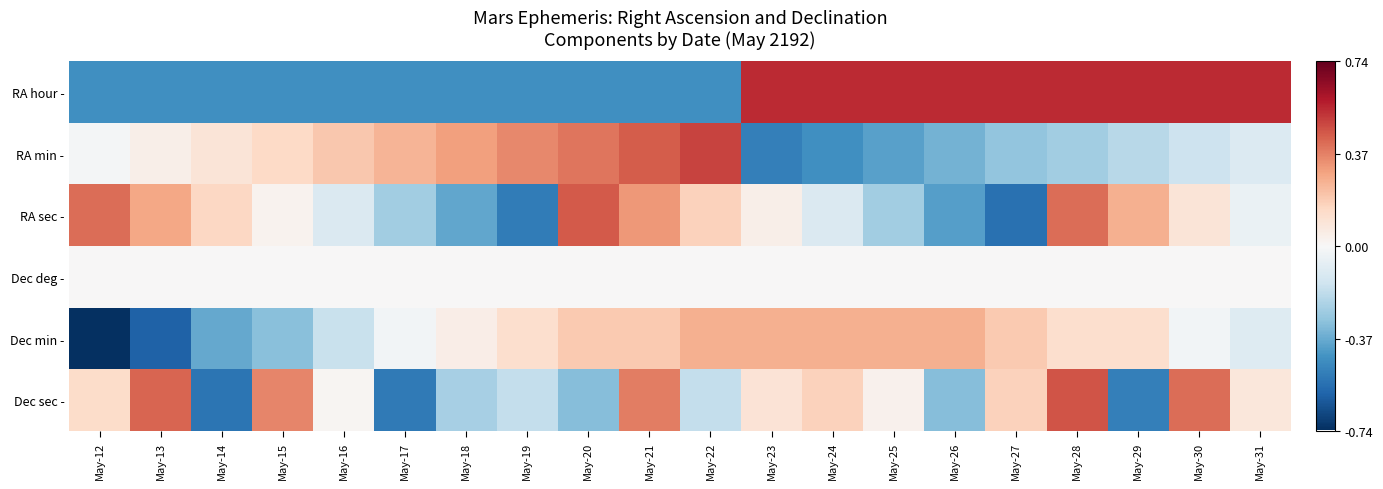

Which series changed the most between May-12 and May-15?

Dec min -